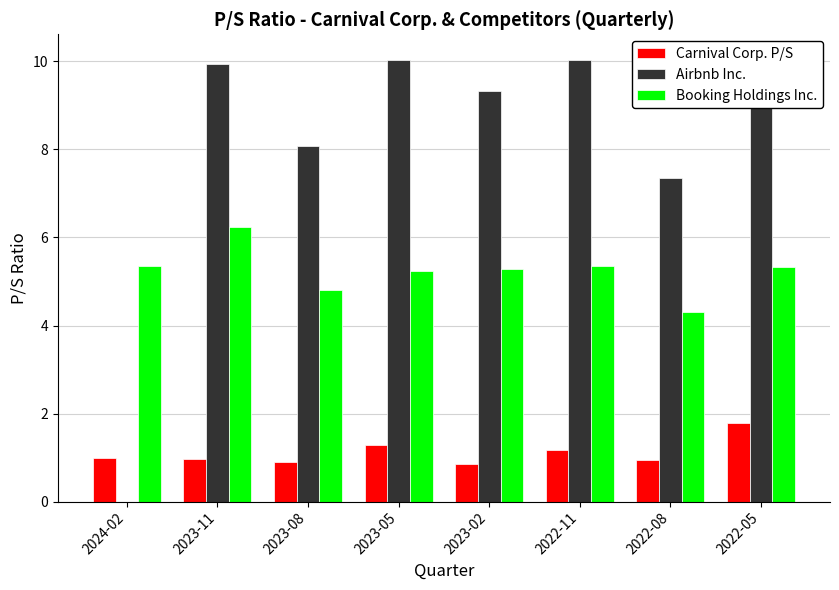

Where is Booking Holdings Inc. nearest to the value 5?

2023-08